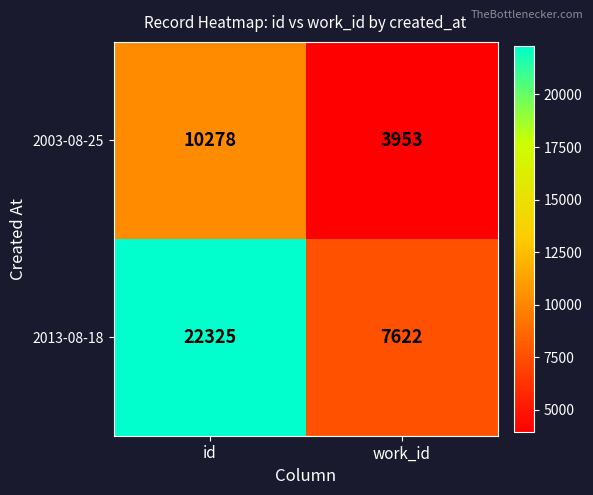

What is the difference between the maximum and minimum values in the 2003-08-25 series?

6325